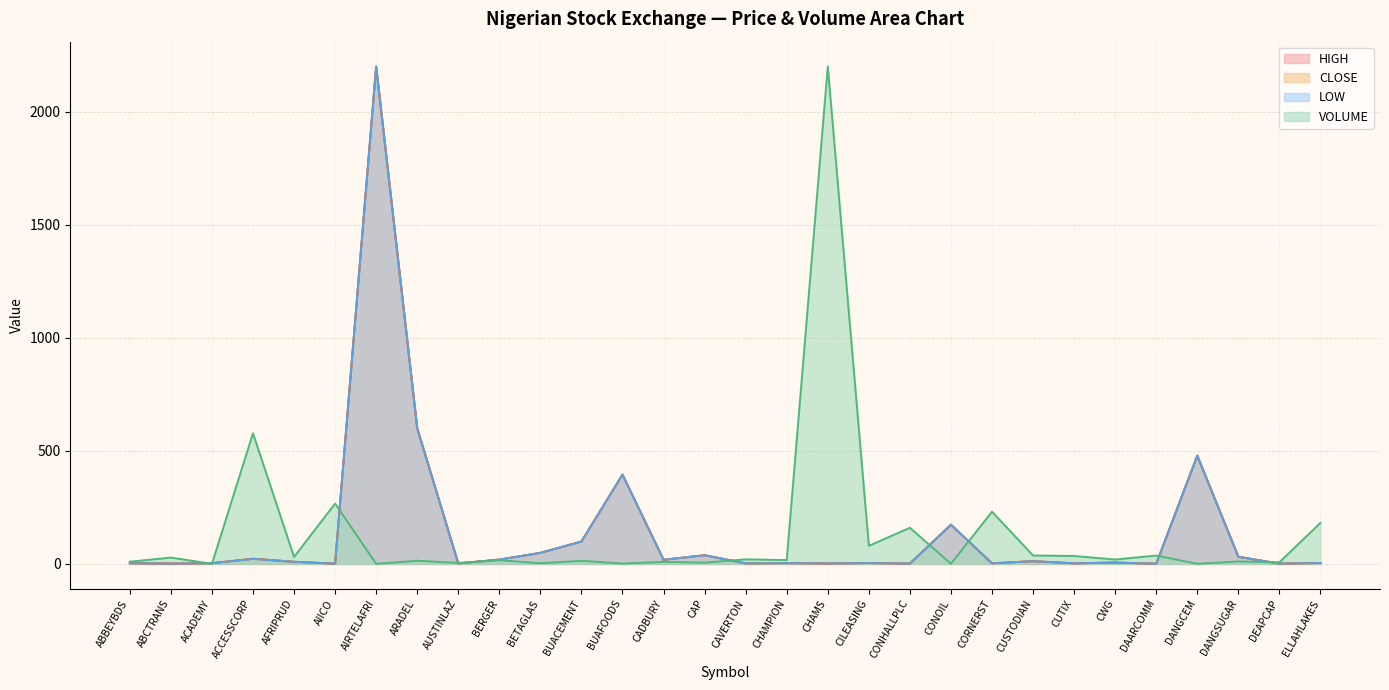

What is the spread (max minus min) of values at DEAPCAP?

6.0